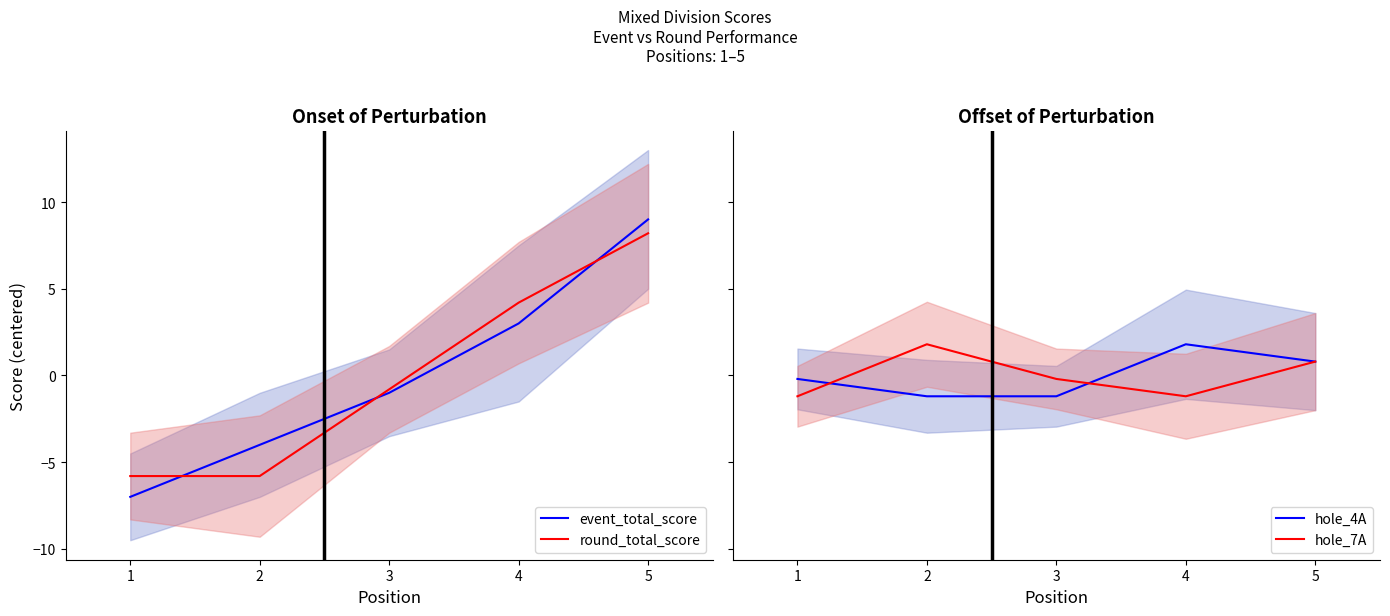

What are all the series names shown in the legend?

event_total_score, round_total_score, hole_4A, hole_7A